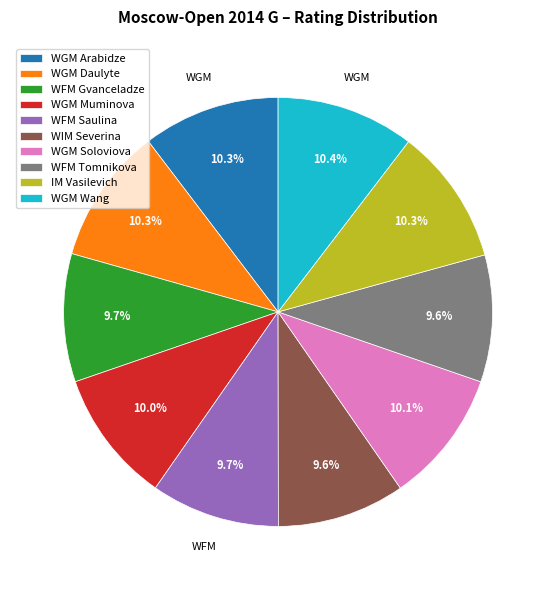

True or false: IM Vasilevich accounts for 10% of the total.

True